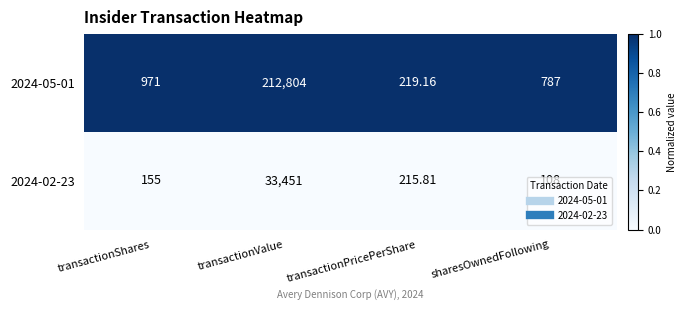

At which category is the sum across all series the highest?

transactionValue